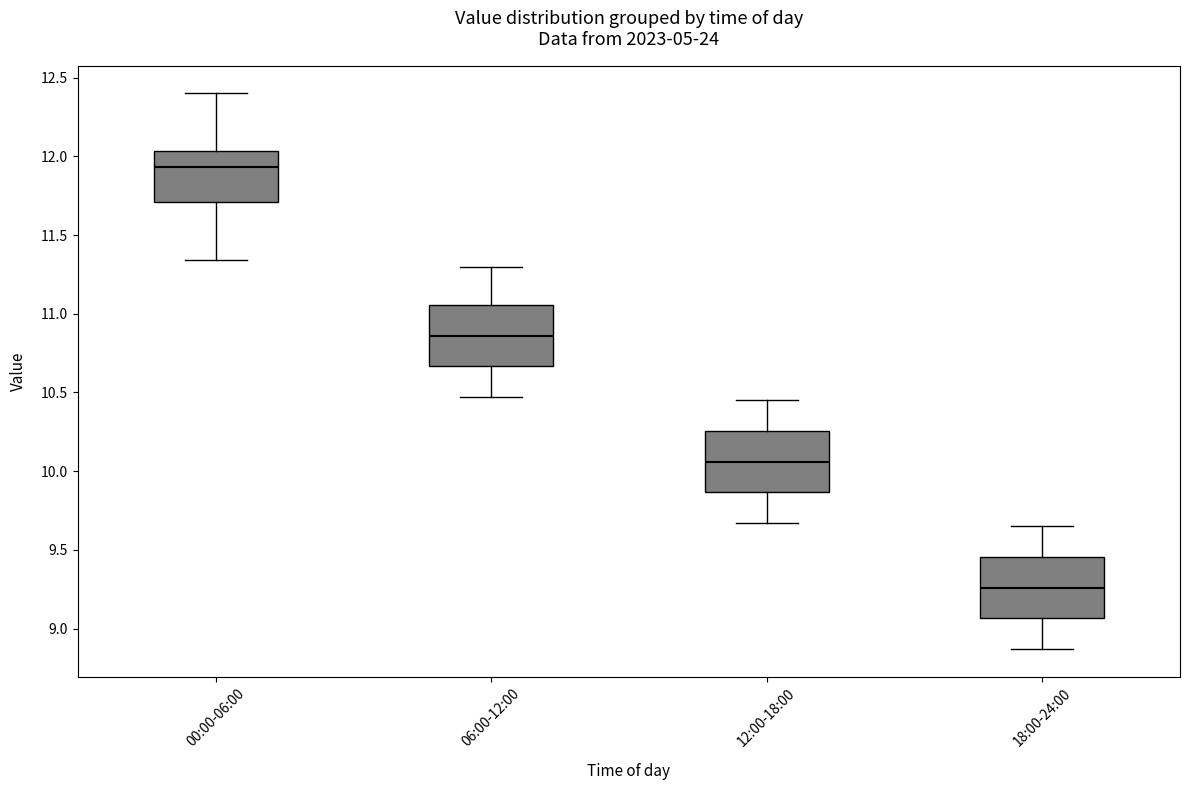

Where does the upper whisker of the box for 06:00-12:00 end on the y-axis? The values are not printed on the chart, so give them approximately, as read against the axis.

11.30